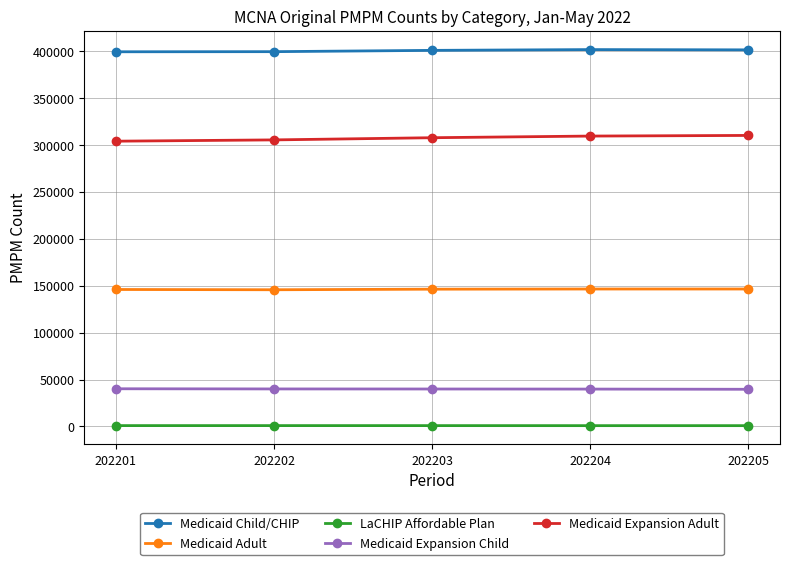

What is the average value of the Medicaid Child/CHIP series?

400597